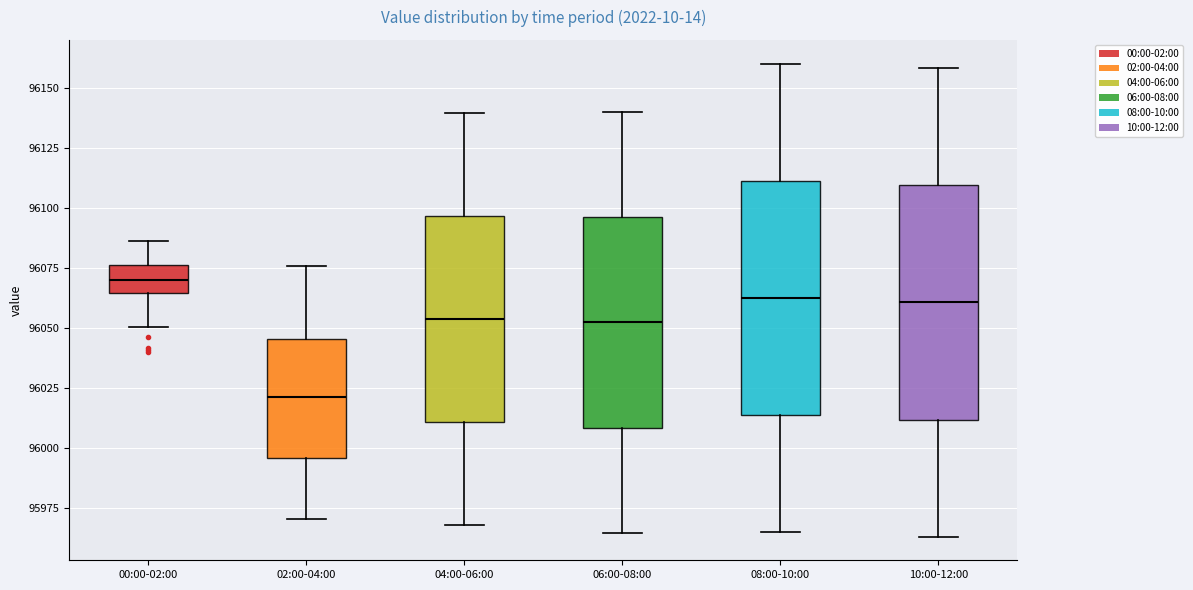

Where does the median line of the box for 06:00-08:00 sit on the y-axis? The values are not printed on the chart, so give them approximately, as read against the axis.

96050